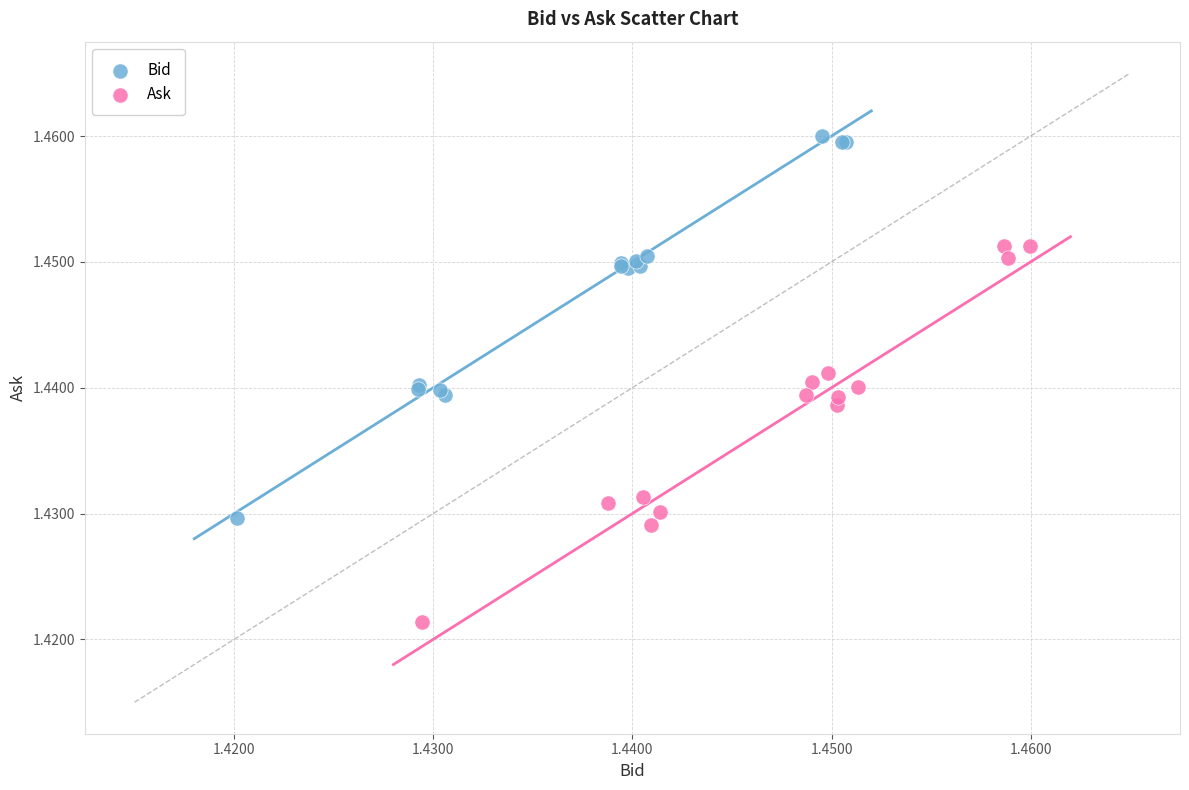

Which series has the largest Y range (max minus min)?

Bid